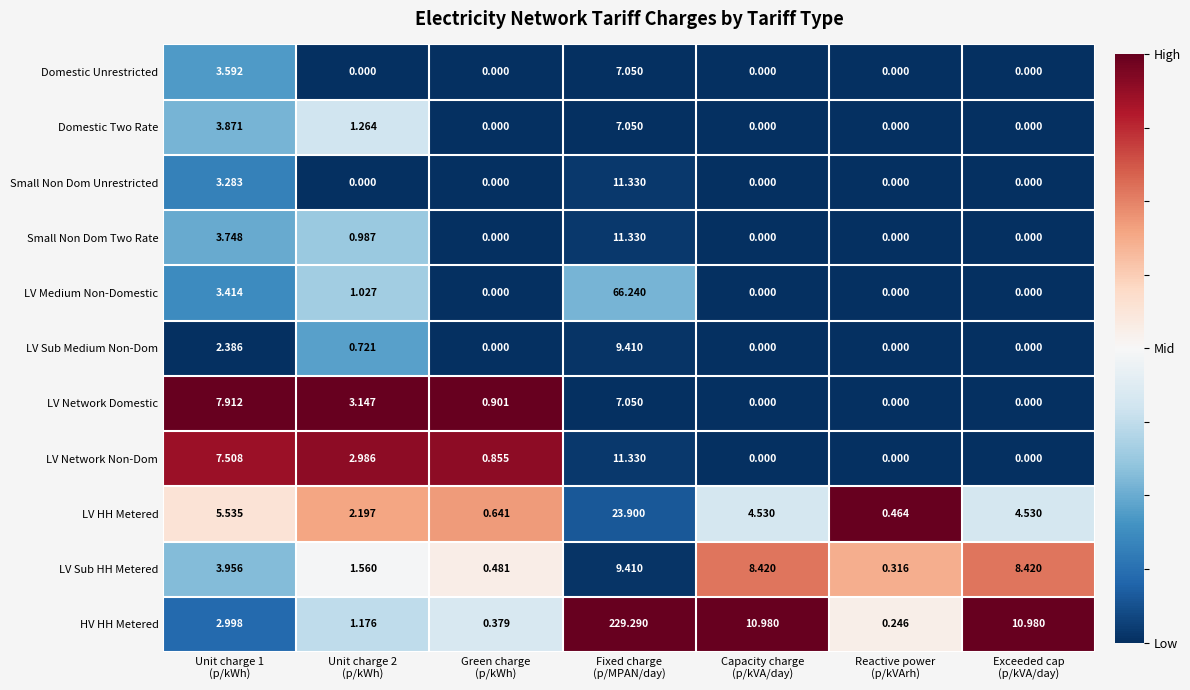

How many categories are shown in the chart?

7